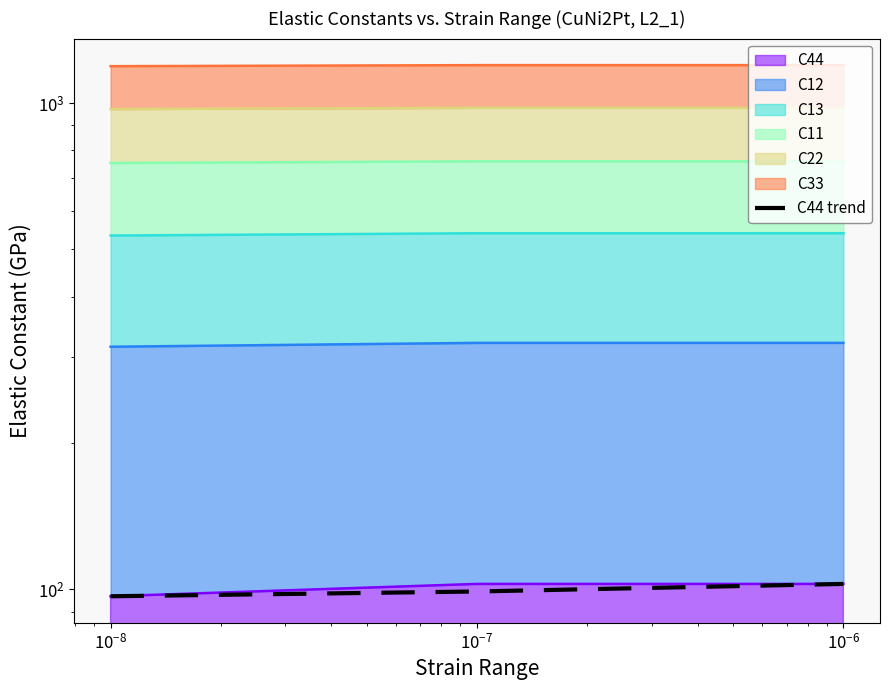

Count the number of categories in the chart.

3